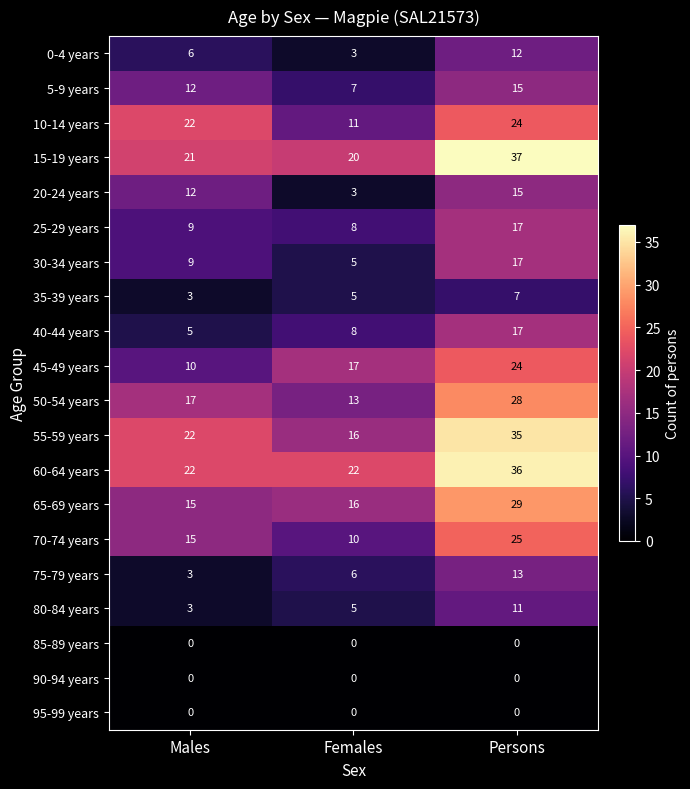

How many categories are shown in the chart?

3